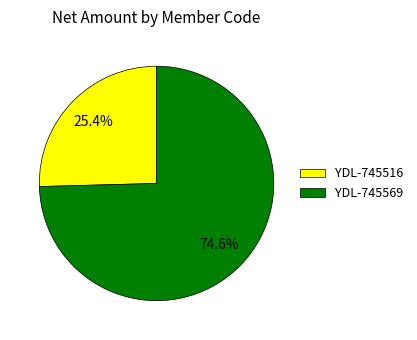

How many segments does this pie chart have?

2